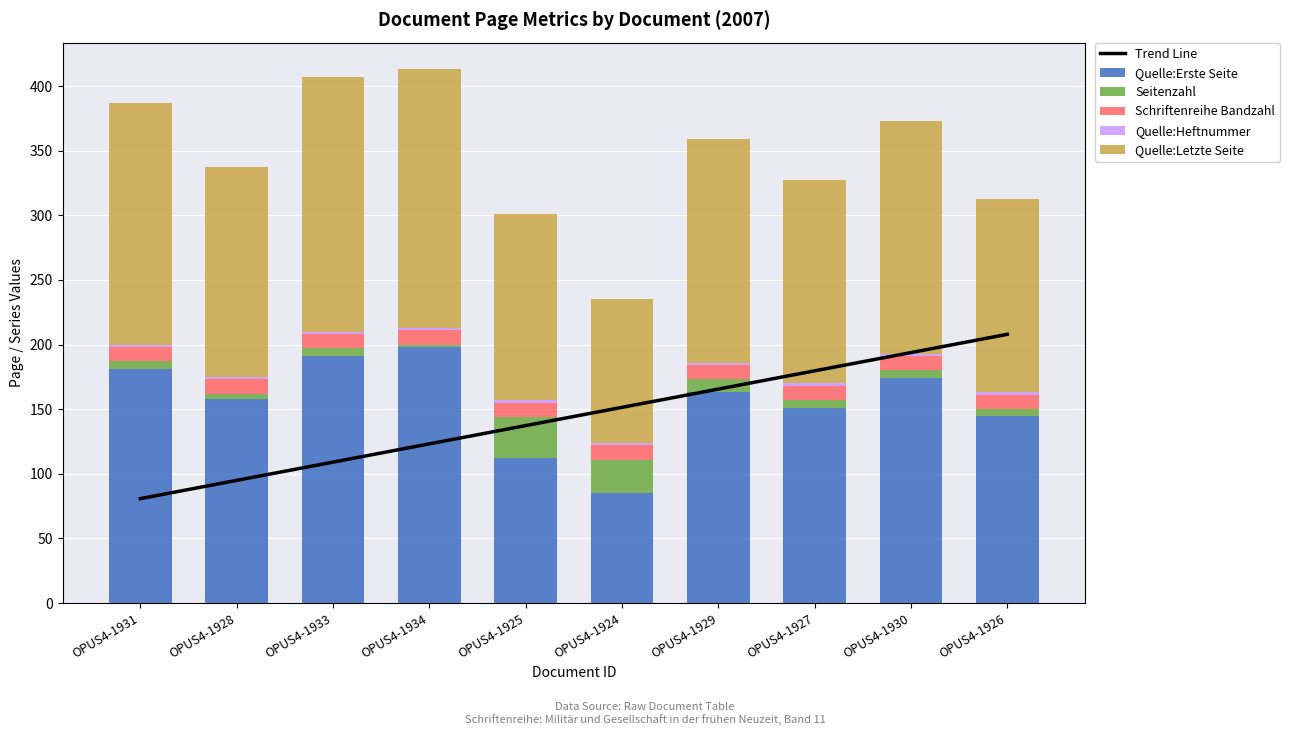

Reading right to left, extract all data points from this chart.

Trend Line: OPUS4-1926=207.9	OPUS4-1930=193.8	OPUS4-1927=179.6	OPUS4-1929=165.5	OPUS4-1924=151.4	OPUS4-1925=137.3	OPUS4-1934=123.1	OPUS4-1933=109.0	OPUS4-1928=94.9	OPUS4-1931=80.8
Quelle:Erste Seite: OPUS4-1926=145.0	OPUS4-1930=174.0	OPUS4-1927=151.0	OPUS4-1929=163.0	OPUS4-1924=85.0	OPUS4-1925=112.0	OPUS4-1934=198.0	OPUS4-1933=191.0	OPUS4-1928=158.0	OPUS4-1931=181.0
Seitenzahl: OPUS4-1926=5.0	OPUS4-1930=6.0	OPUS4-1927=6.0	OPUS4-1929=10.0	OPUS4-1924=26.0	OPUS4-1925=32.0	OPUS4-1934=2.0	OPUS4-1933=6.0	OPUS4-1928=4.0	OPUS4-1931=6.0
Schriftenreihe Bandzahl: OPUS4-1926=11.0	OPUS4-1930=11.0	OPUS4-1927=11.0	OPUS4-1929=11.0	OPUS4-1924=11.0	OPUS4-1925=11.0	OPUS4-1934=11.0	OPUS4-1933=11.0	OPUS4-1928=11.0	OPUS4-1931=11.0
Quelle:Heftnummer: OPUS4-1926=2.0	OPUS4-1930=2.0	OPUS4-1927=2.0	OPUS4-1929=2.0	OPUS4-1924=2.0	OPUS4-1925=2.0	OPUS4-1934=2.0	OPUS4-1933=2.0	OPUS4-1928=2.0	OPUS4-1931=2.0
Quelle:Letzte Seite: OPUS4-1926=150.0	OPUS4-1930=180.0	OPUS4-1927=157.0	OPUS4-1929=173.0	OPUS4-1924=111.0	OPUS4-1925=144.0	OPUS4-1934=200.0	OPUS4-1933=197.0	OPUS4-1928=162.0	OPUS4-1931=187.0